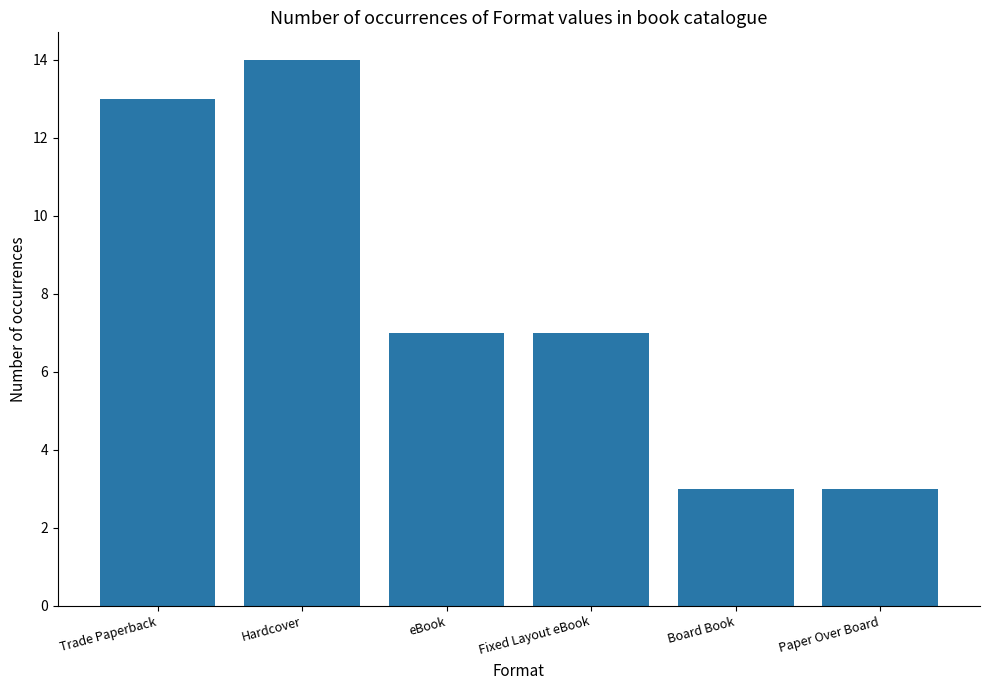

What value does the data have at Trade Paperback, to the nearest 5?

15